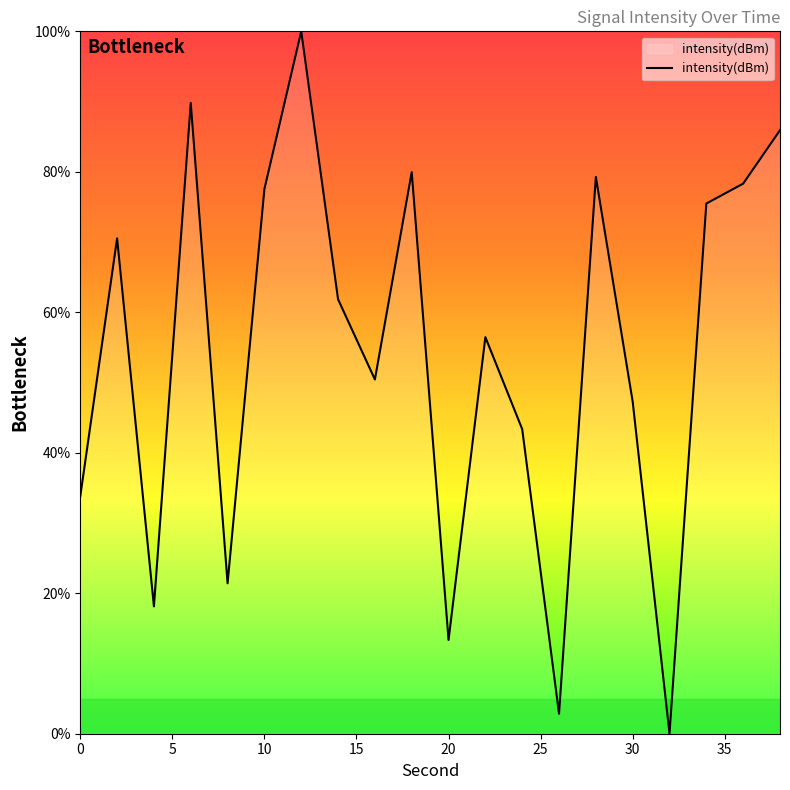

What is the maximum value shown in the chart?

100.0